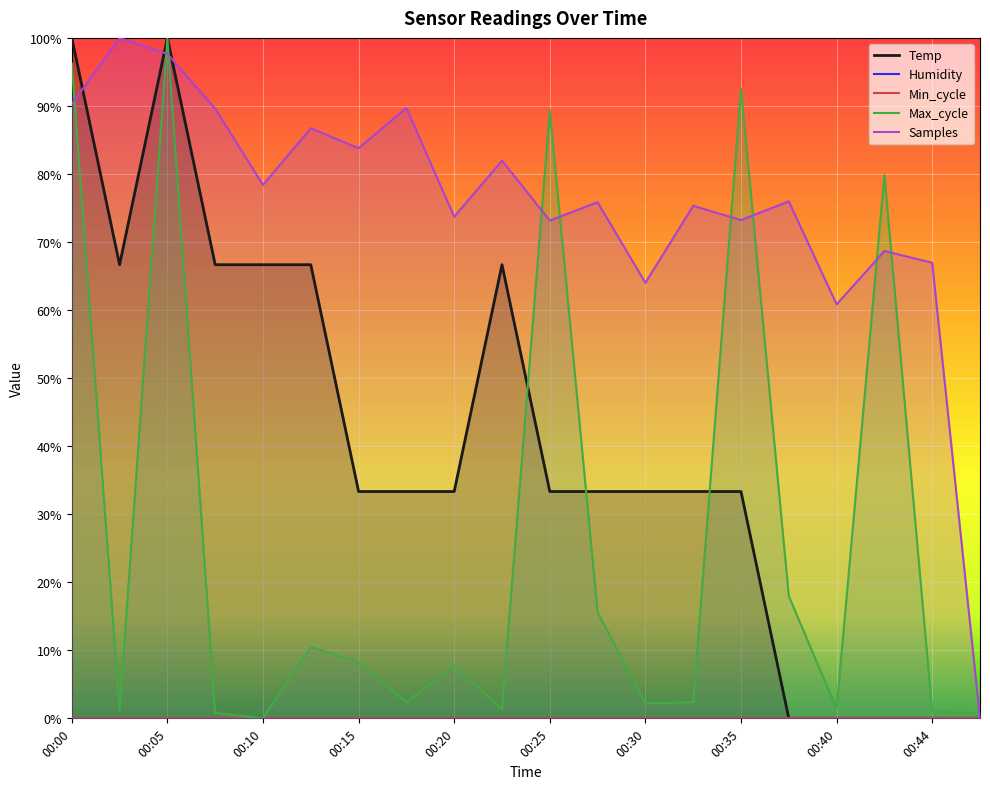

What is the value of the Temp point at the 7th from the left?

0.3